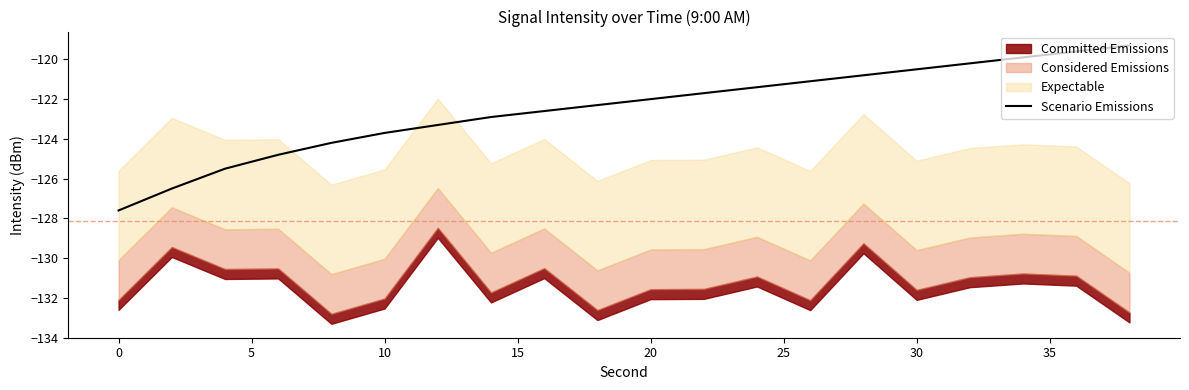

True or false: there are more than 0 points higher than both neighbors.

False